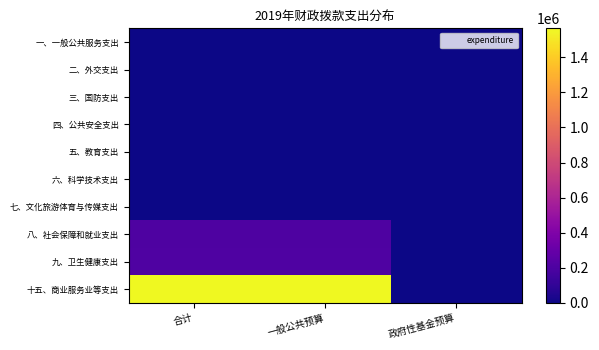

Reading left to right, extract all data points from this chart.

一、一般公共服务支出: 合计=0	一般公共预算=0	政府性基金预算=0
二、外交支出: 合计=0	一般公共预算=0	政府性基金预算=0
三、国防支出: 合计=0	一般公共预算=0	政府性基金预算=0
四、公共安全支出: 合计=0	一般公共预算=0	政府性基金预算=0
五、教育支出: 合计=0	一般公共预算=0	政府性基金预算=0
六、科学技术支出: 合计=0	一般公共预算=0	政府性基金预算=0
七、文化旅游体育与传媒支出: 合计=0	一般公共预算=0	政府性基金预算=0
八、社会保障和就业支出: 合计=206575	一般公共预算=206575	政府性基金预算=0
九、卫生健康支出: 合计=208512	一般公共预算=208512	政府性基金预算=0
十五、商业服务业等支出: 合计=1565031	一般公共预算=1565031	政府性基金预算=0